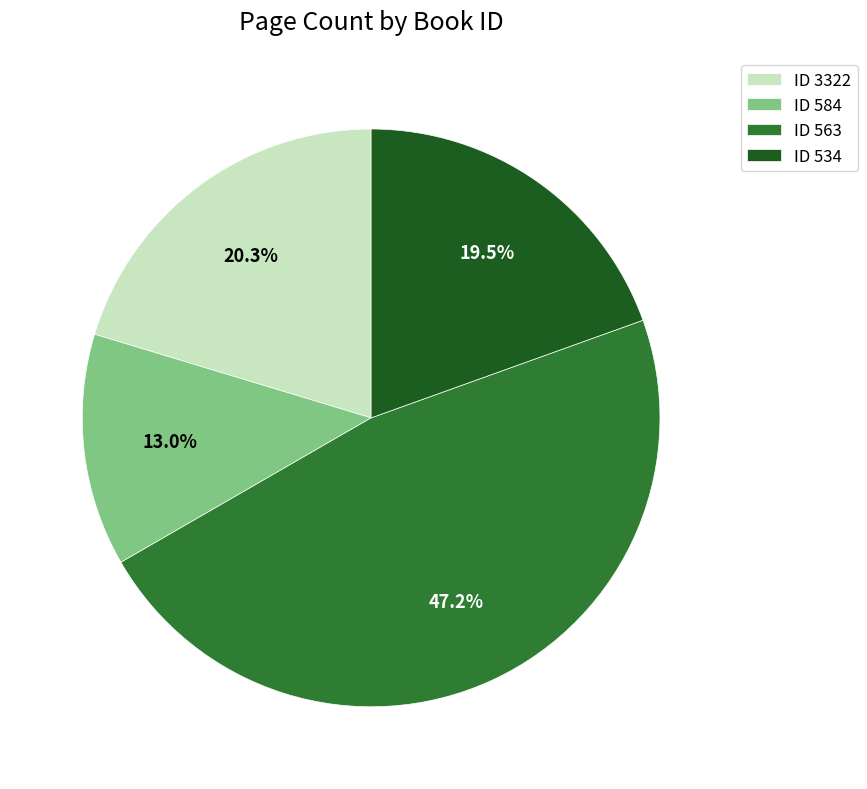

To the nearest percent, what is the difference between the largest and smallest slice percentages?

34%